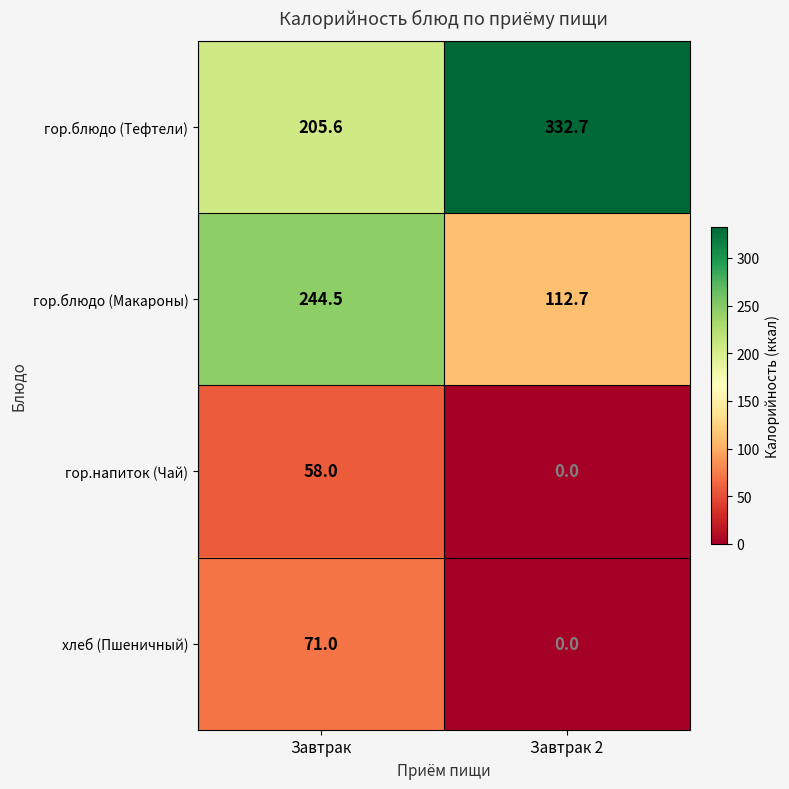

What is the sum of the гор.напиток (Чай) values at Завтрак 2 and Завтрак?

58.0